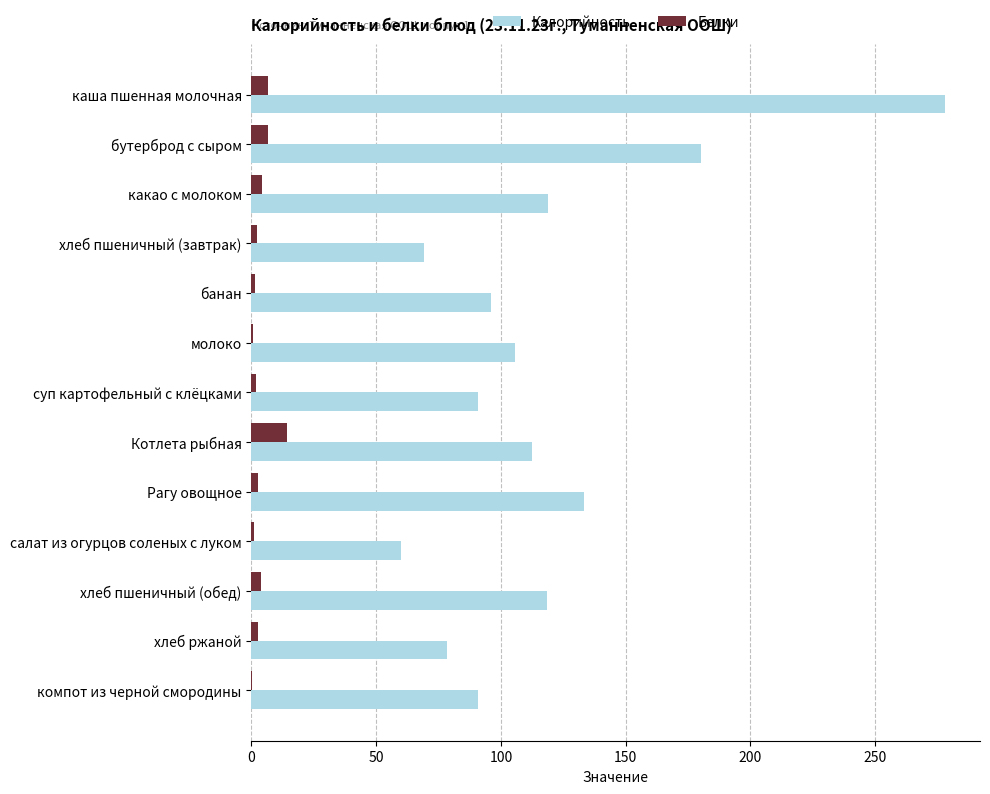

What is the maximum value shown in the chart?

278.1